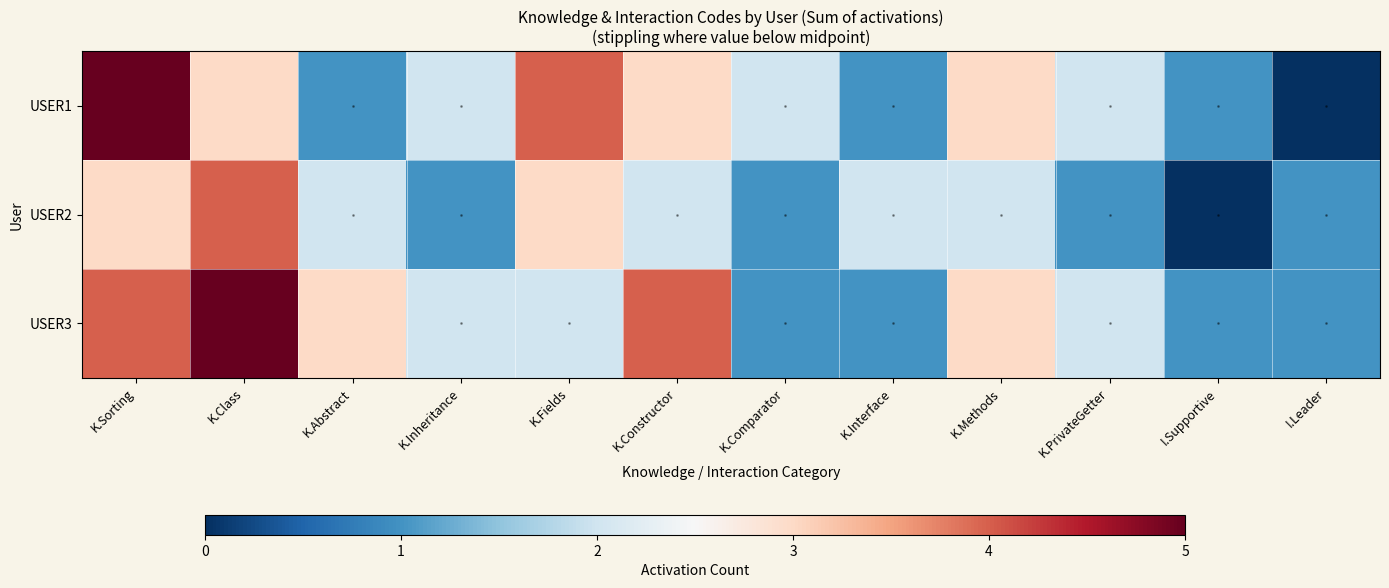

What is the approximate value of USER1 at K.Interface?

1